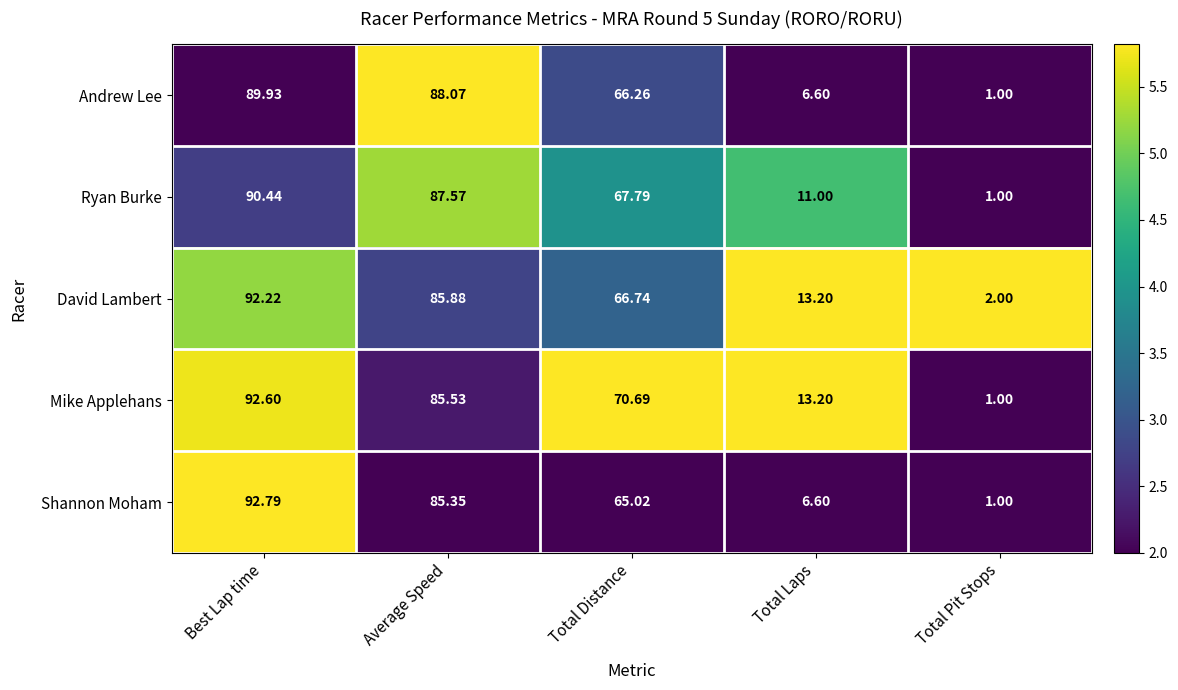

List the labels in order of Mike Applehans value, largest first.

Best Lap time, Average Speed, Total Distance, Total Laps, Total Pit Stops